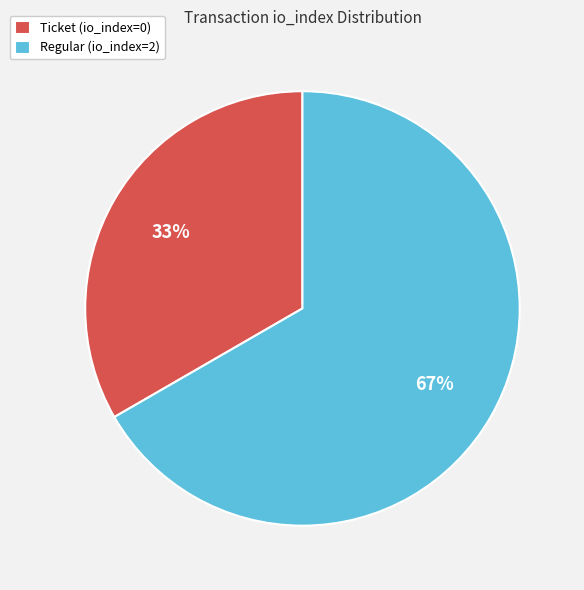

How many slices are in this pie chart?

2